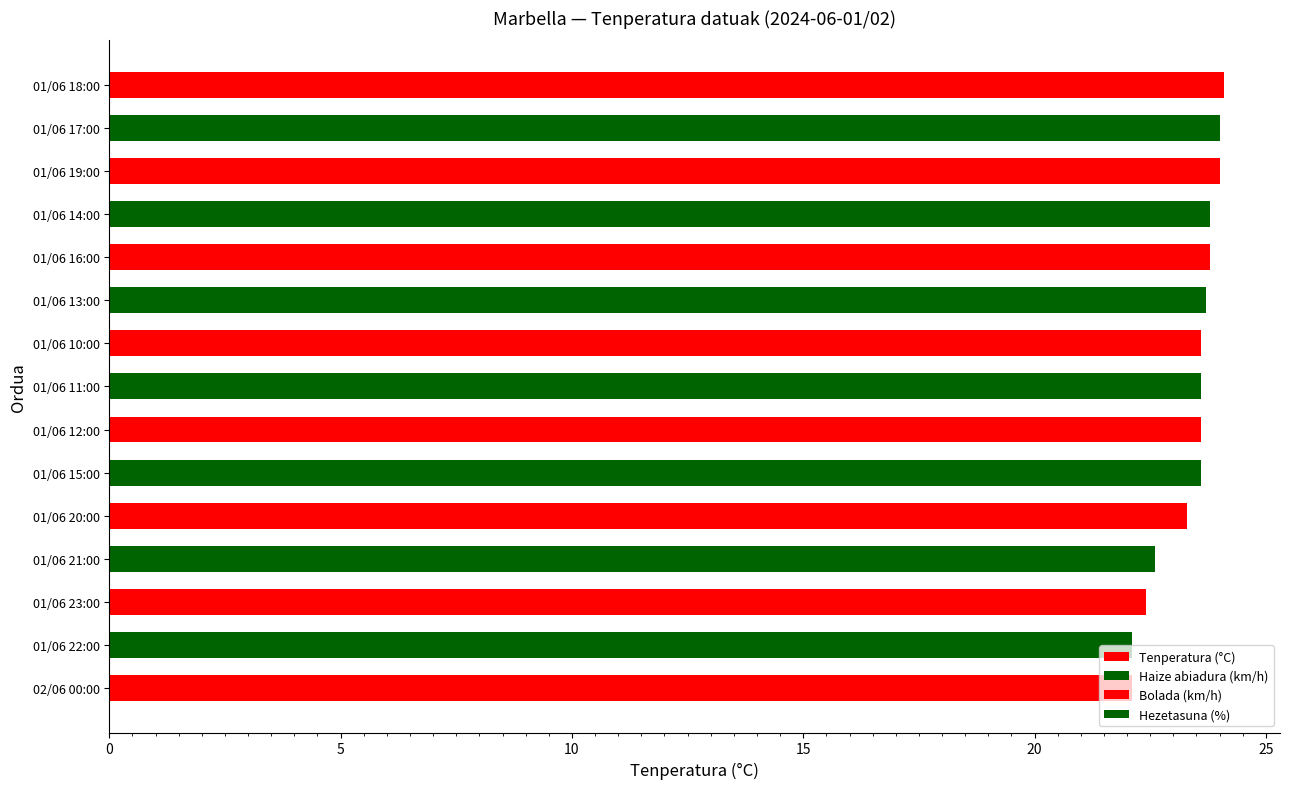

Count the number of values greater than 23.

11